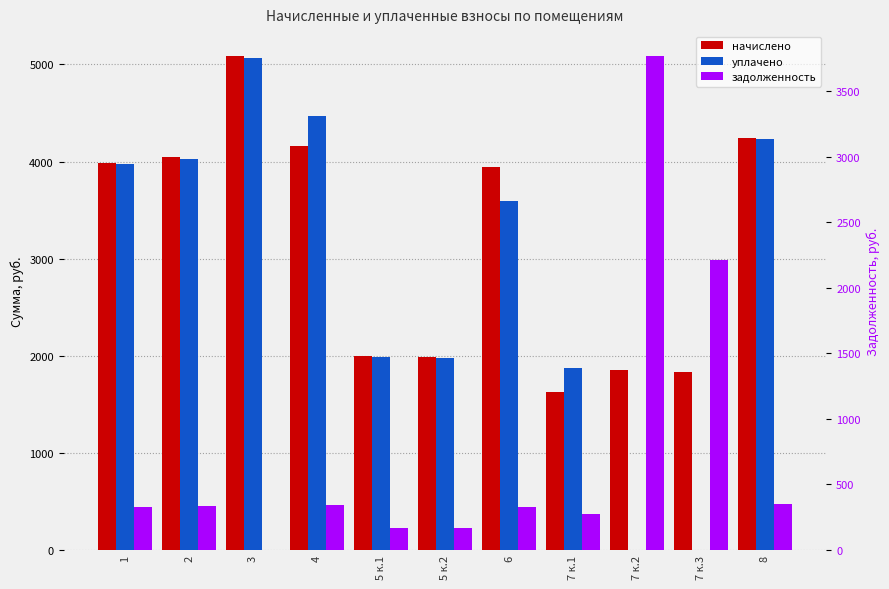

What is the approximate value of начислено at 6?

3939.8